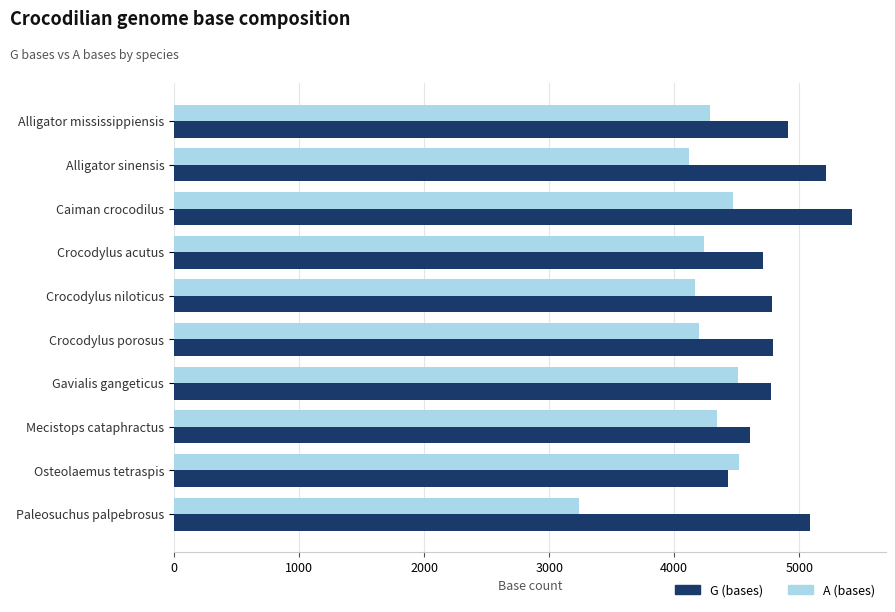

At which label does G (bases) reach its minimum?

Osteolaemus tetraspis